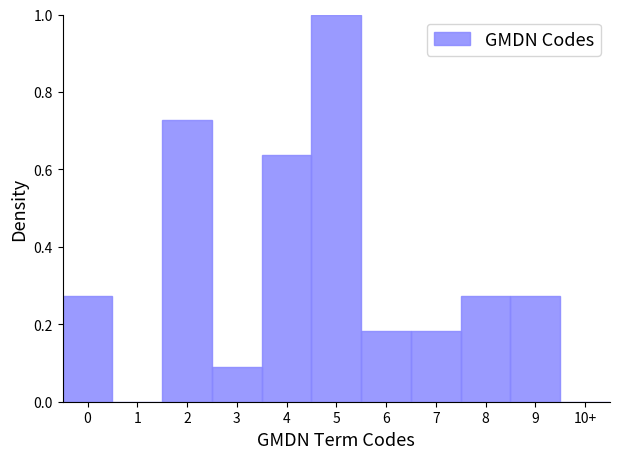

What is the sum of all values?

3.6